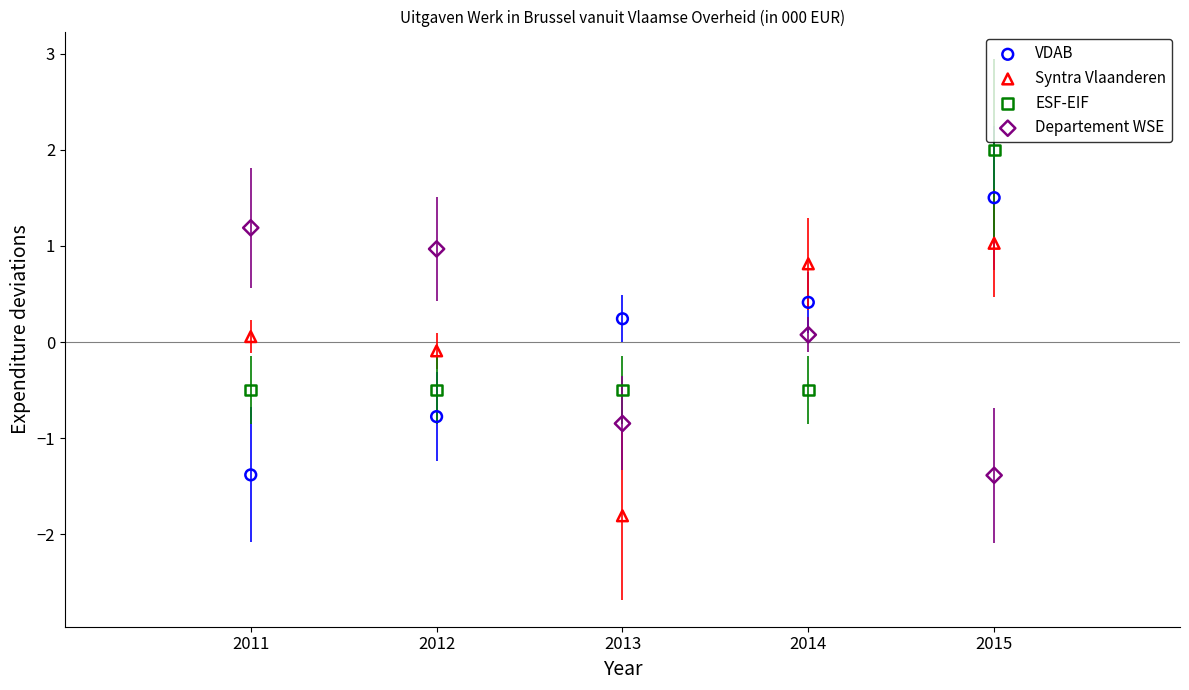

What are all the series names shown in the legend?

VDAB, Syntra Vlaanderen, ESF-EIF, Departement WSE